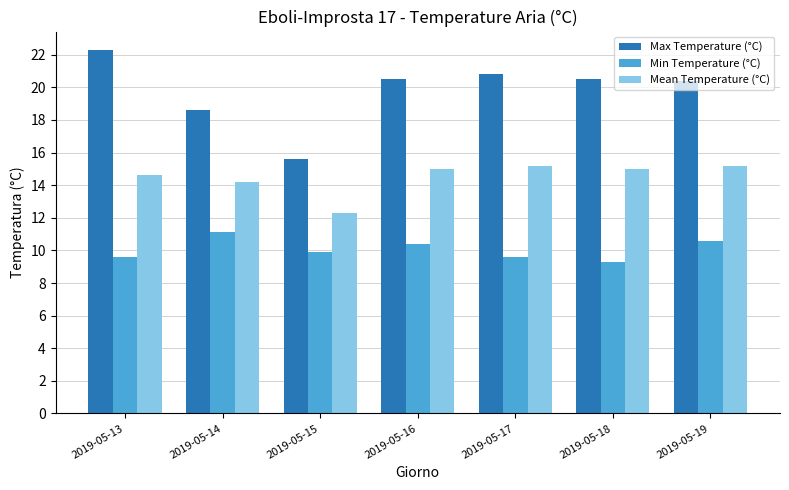

Reading left to right, transcribe all the data shown in this chart.

Max Temperature (°C): 2019-05-13=22.3	2019-05-14=18.6	2019-05-15=15.6	2019-05-16=20.5	2019-05-17=20.8	2019-05-18=20.5	2019-05-19=20.4
Min Temperature (°C): 2019-05-13=9.6	2019-05-14=11.1	2019-05-15=9.9	2019-05-16=10.4	2019-05-17=9.6	2019-05-18=9.3	2019-05-19=10.6
Mean Temperature (°C): 2019-05-13=14.6	2019-05-14=14.2	2019-05-15=12.3	2019-05-16=15.0	2019-05-17=15.2	2019-05-18=15.0	2019-05-19=15.2